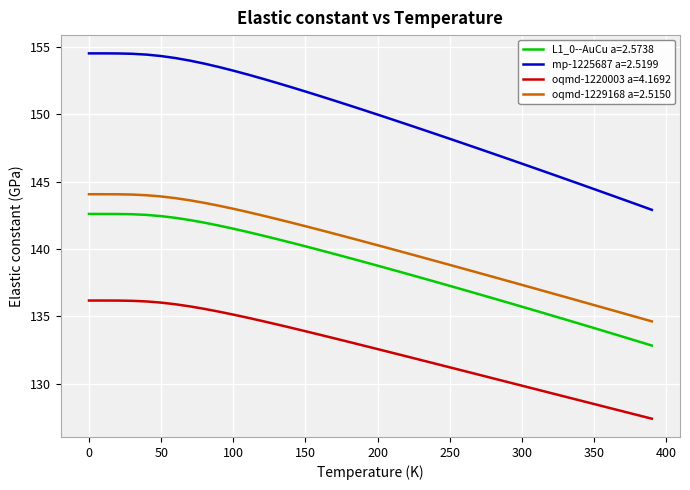

Which series has the largest total across all categories?

mp-1225687 a=2.5199